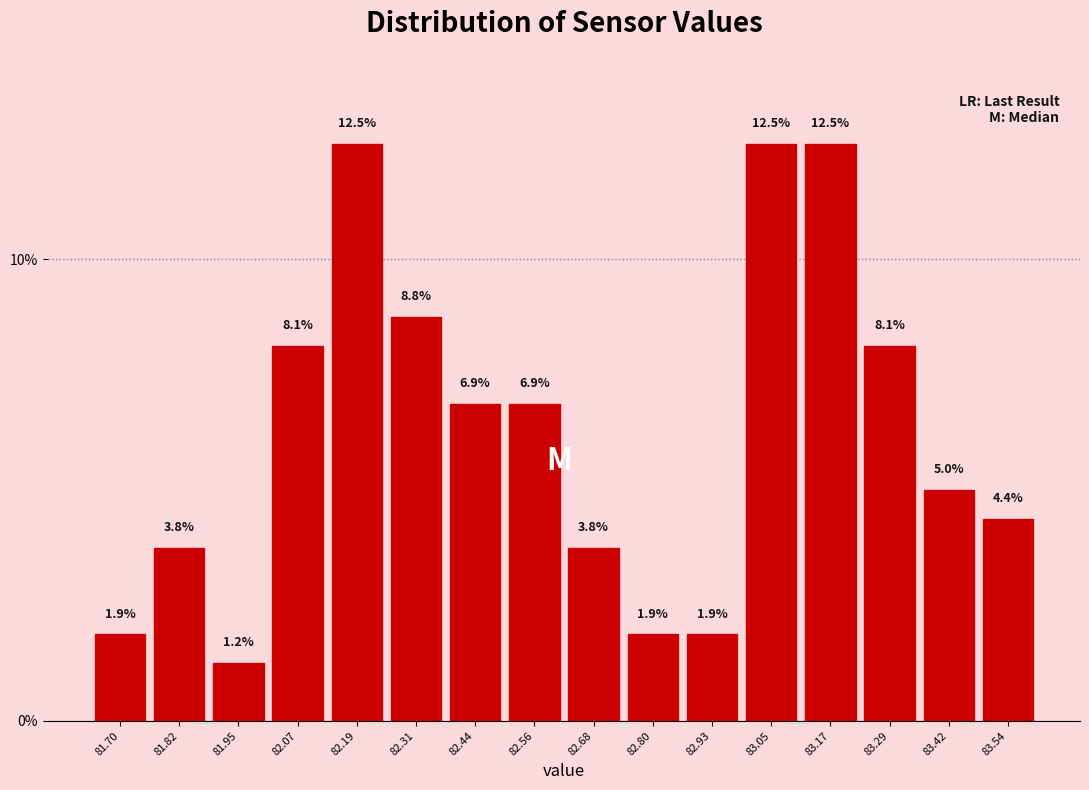

How tall is the bar that spans 82.26 to 82.38 on the x-axis? The bar edges are not printed on the chart, so give them approximately, as read against the axis.

8.8